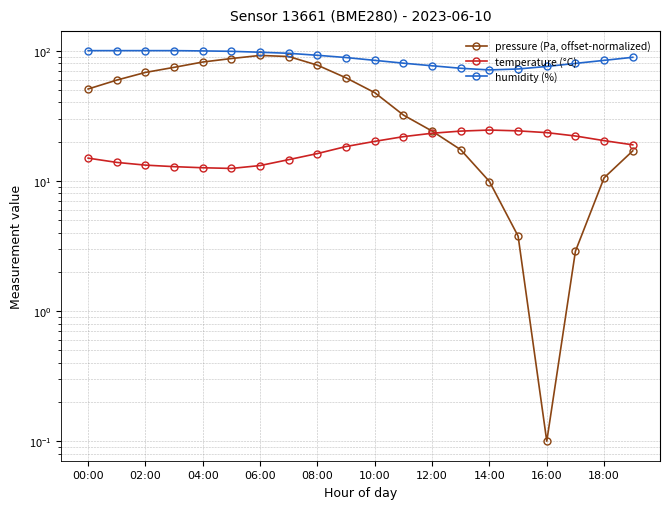

What is the highest value of the temperature (°C) series?

24.6